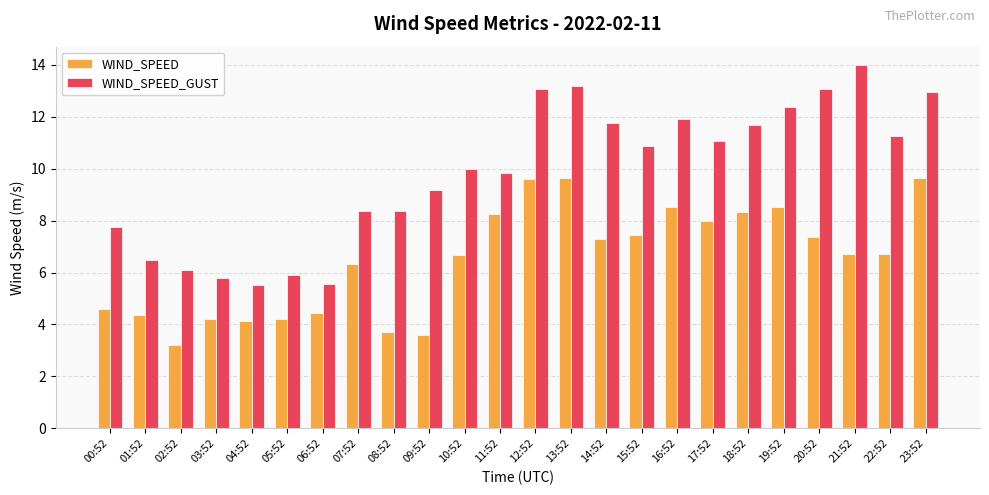

Where is WIND_SPEED_GUST nearest to the value 9?

09:52